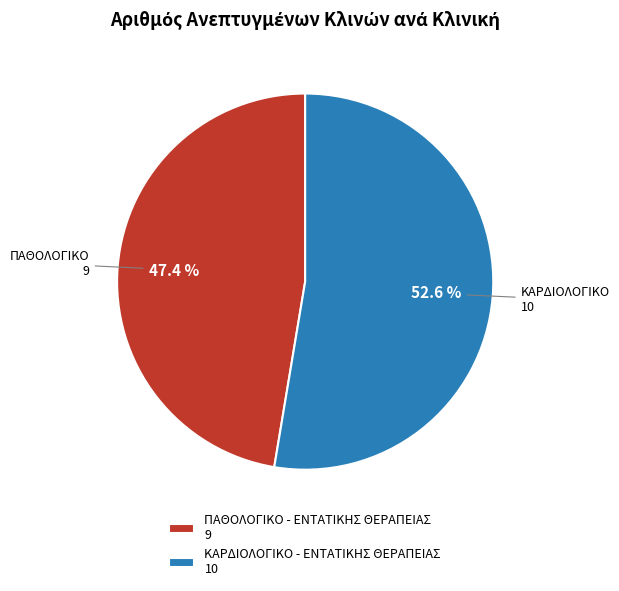

What portion of the pie excludes ΚΑΡΔΙΟΛΟΓΙΚΟ - ΕΝΤΑΤΙΚΗΣ ΘΕΡΑΠΕΙΑΣ?

47.4%